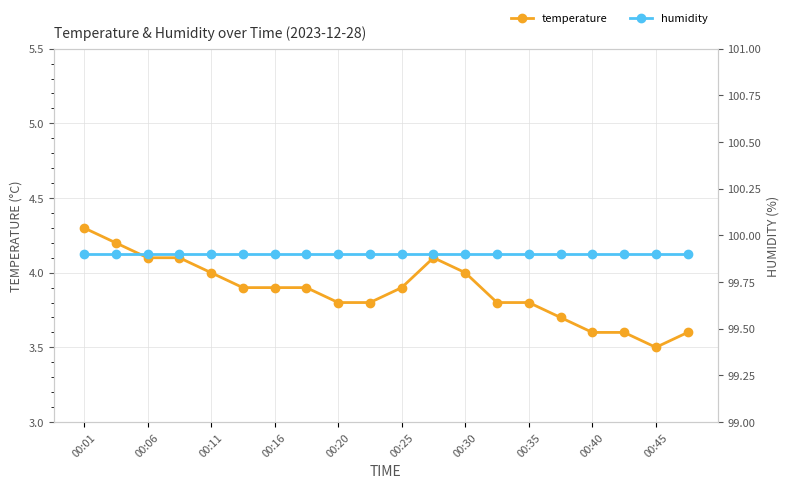

How many lines are shown in the chart?

2